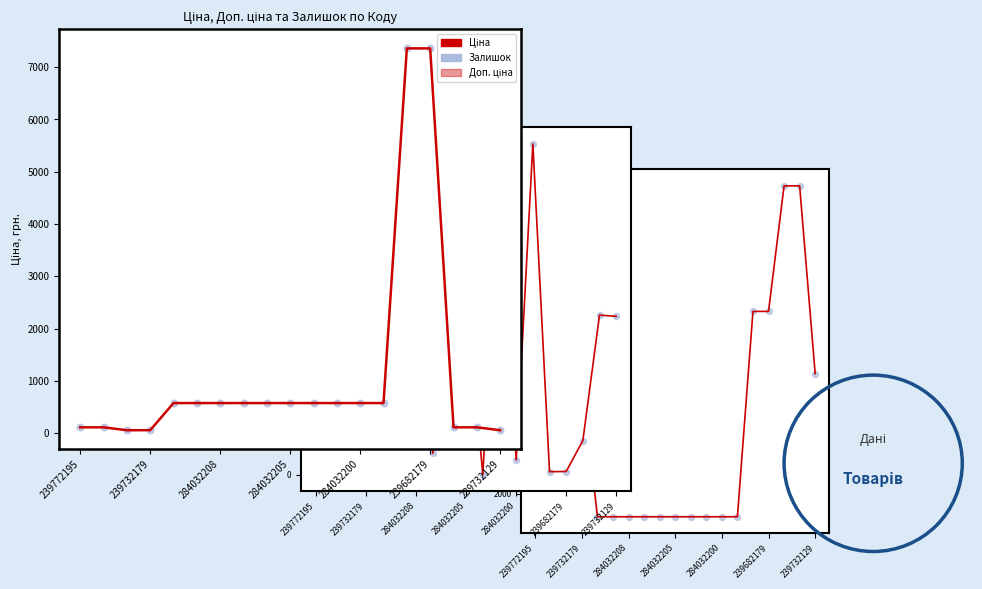

Which series contains the highest Y value?

Доп. ціна (back)